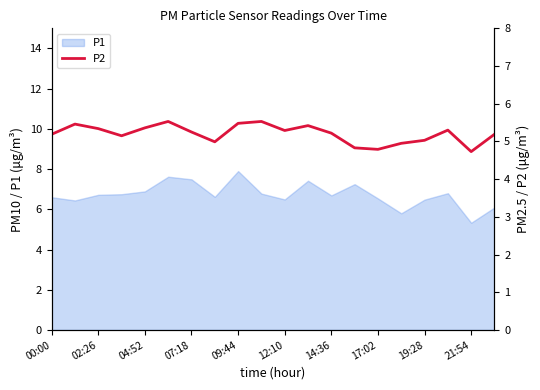

How many lines are shown in the chart?

1